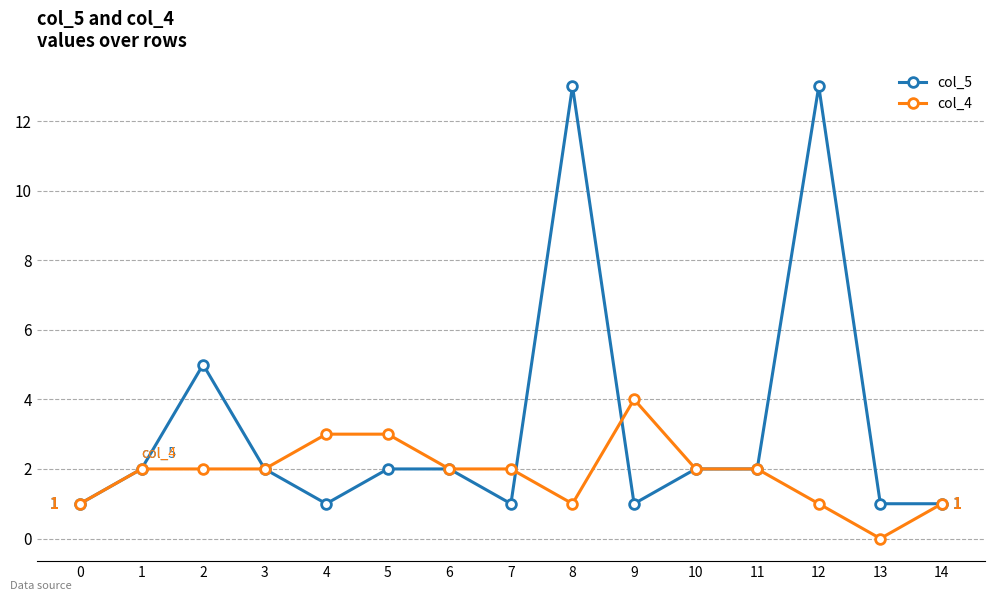

Rank the series by their average value, from lowest to highest.

col_4, col_5